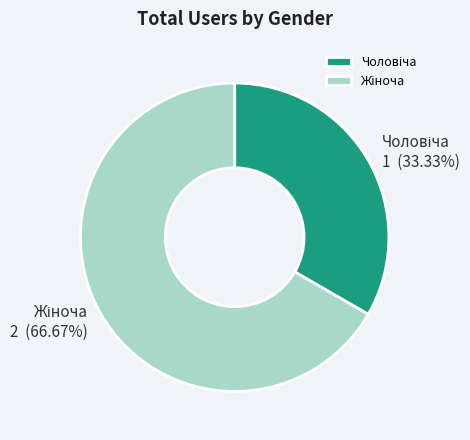

Is there any slice that represents more than half of the pie?

Yes